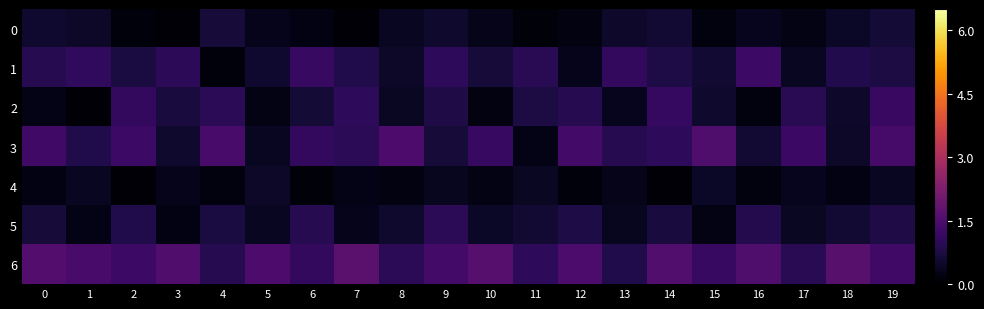

Reading right to left, list all the values displayed in this chart.

0: 19=0.6	18=0.4	17=0.2	16=0.3	15=0.2	14=0.6	13=0.5	12=0.2	11=0.1	10=0.3	9=0.5	8=0.4	7=0.1	6=0.2	5=0.3	4=0.6	3=0.1	2=0.1	1=0.5	0=0.5
1: 19=0.7	18=0.9	17=0.4	16=1.2	15=0.6	14=0.8	13=1.1	12=0.3	11=1.0	10=0.6	9=1.0	8=0.5	7=0.8	6=1.2	5=0.5	4=0.1	3=1.0	2=0.7	1=1.1	0=0.9
2: 19=1.2	18=0.5	17=1.0	16=0.2	15=0.5	14=1.1	13=0.3	12=0.9	11=0.7	10=0.2	9=0.8	8=0.4	7=1.0	6=0.6	5=0.2	4=1.0	3=0.7	2=1.1	1=0.1	0=0.3
3: 19=1.4	18=0.5	17=1.2	16=0.6	15=1.5	14=1.0	13=0.9	12=1.3	11=0.3	10=1.2	9=0.6	8=1.5	7=1.0	6=1.1	5=0.4	4=1.4	3=0.5	2=1.2	1=0.8	0=1.3
4: 19=0.4	18=0.2	17=0.3	16=0.2	15=0.4	14=0.1	13=0.3	12=0.1	11=0.4	10=0.2	9=0.4	8=0.2	7=0.3	6=0.1	5=0.5	4=0.2	3=0.3	2=0.1	1=0.4	0=0.2
5: 19=0.8	18=0.6	17=0.4	16=0.9	15=0.2	14=0.7	13=0.4	12=0.8	11=0.6	10=0.4	9=1.0	8=0.5	7=0.3	6=0.9	5=0.4	4=0.7	3=0.2	2=0.8	1=0.3	0=0.6
6: 19=1.3	18=1.7	17=1.0	16=1.5	15=1.2	14=1.6	13=0.8	12=1.5	11=1.0	10=1.6	9=1.3	8=1.0	7=1.7	6=1.1	5=1.5	4=0.9	3=1.5	2=1.2	1=1.4	0=1.6